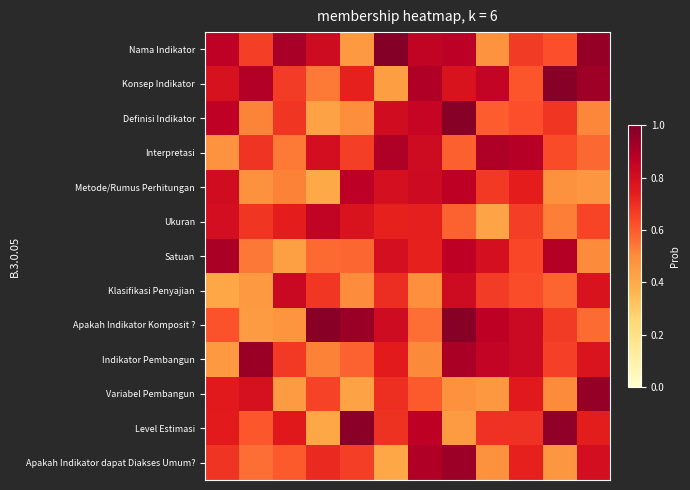

Reading right to left, list all the values displayed in this chart.

Nama Indikator: 1.0	0.6	0.7	0.5	0.9	0.9	1.0	0.5	0.8	0.9	0.7	0.9
Konsep Indikator: 0.9	1.0	0.6	0.9	0.8	0.9	0.4	0.7	0.5	0.7	0.9	0.8
Definisi Indikator: 0.5	0.7	0.6	0.6	1.0	0.8	0.8	0.5	0.4	0.7	0.5	0.9
Interpretasi: 0.6	0.6	0.9	0.9	0.6	0.8	0.9	0.7	0.8	0.5	0.7	0.5
Metode/Rumus Perhitungan: 0.5	0.5	0.7	0.7	0.9	0.8	0.8	0.9	0.4	0.5	0.5	0.8
Ukuran: 0.6	0.5	0.7	0.4	0.6	0.7	0.7	0.8	0.9	0.7	0.7	0.8
Satuan: 0.5	0.9	0.6	0.8	0.9	0.7	0.8	0.6	0.6	0.4	0.5	0.9
Klasifikasi Penyajian: 0.8	0.6	0.6	0.7	0.8	0.5	0.7	0.5	0.7	0.8	0.5	0.4
Apakah Indikator Komposit ?: 0.6	0.7	0.8	0.9	1.0	0.6	0.8	0.9	1.0	0.5	0.5	0.6
Indikator Pembangun: 0.8	0.7	0.8	0.9	0.9	0.5	0.7	0.6	0.5	0.7	0.9	0.5
Variabel Pembangun: 1.0	0.5	0.8	0.5	0.5	0.6	0.7	0.4	0.6	0.5	0.8	0.8
Level Estimasi: 0.7	1.0	0.7	0.7	0.4	0.9	0.7	1.0	0.4	0.8	0.6	0.7
Apakah Indikator dapat Diakses Umum?: 0.8	0.5	0.7	0.5	0.9	0.9	0.4	0.7	0.7	0.6	0.6	0.7